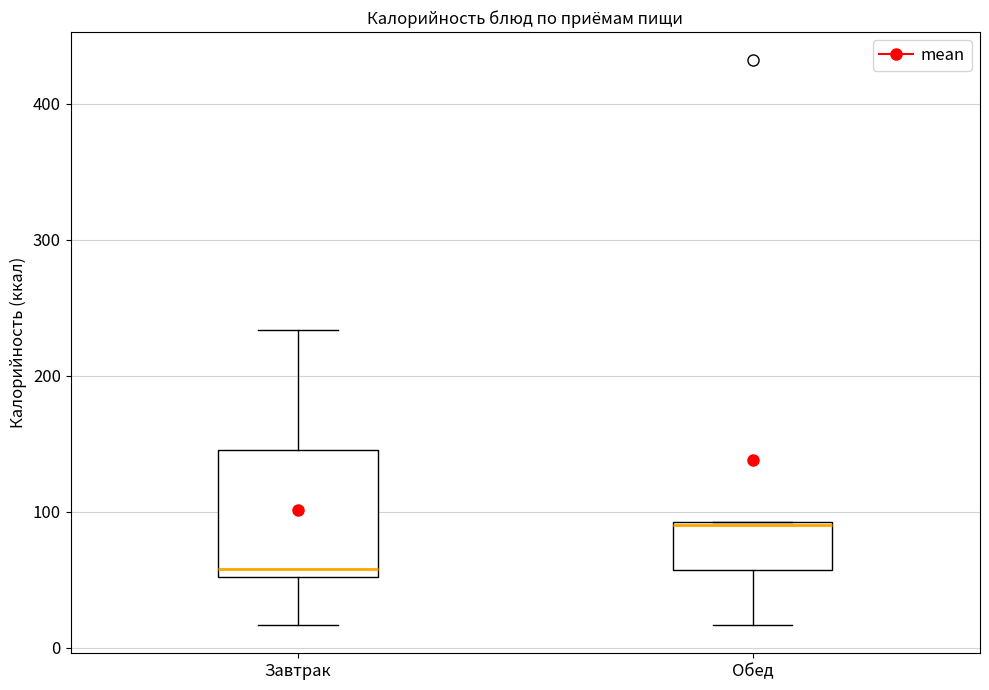

Reading left to right, read every box against the y-axis: the position of its median line, the range the box covers, and the ends of its whiskers. The values are not printed on the chart, so give them approximately, as read against the axis.

Завтрак: median 60, box 50 to 150, whiskers 20 to 230
Обед: median 90, box 60 to 90, whiskers 20 to 90